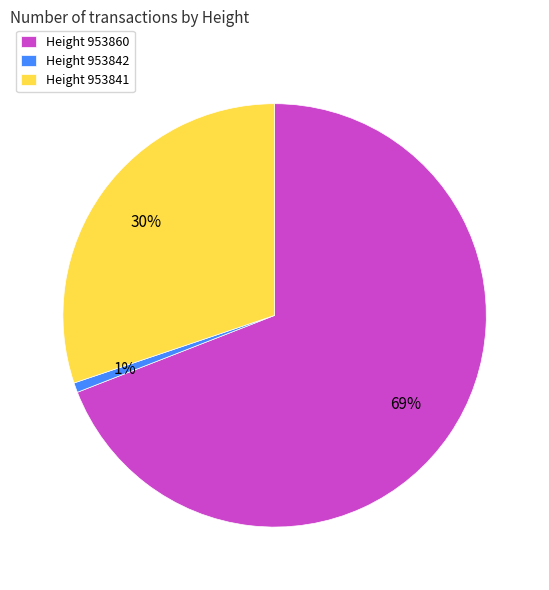

To the nearest percent, what portion does Height 953841 represent?

30%